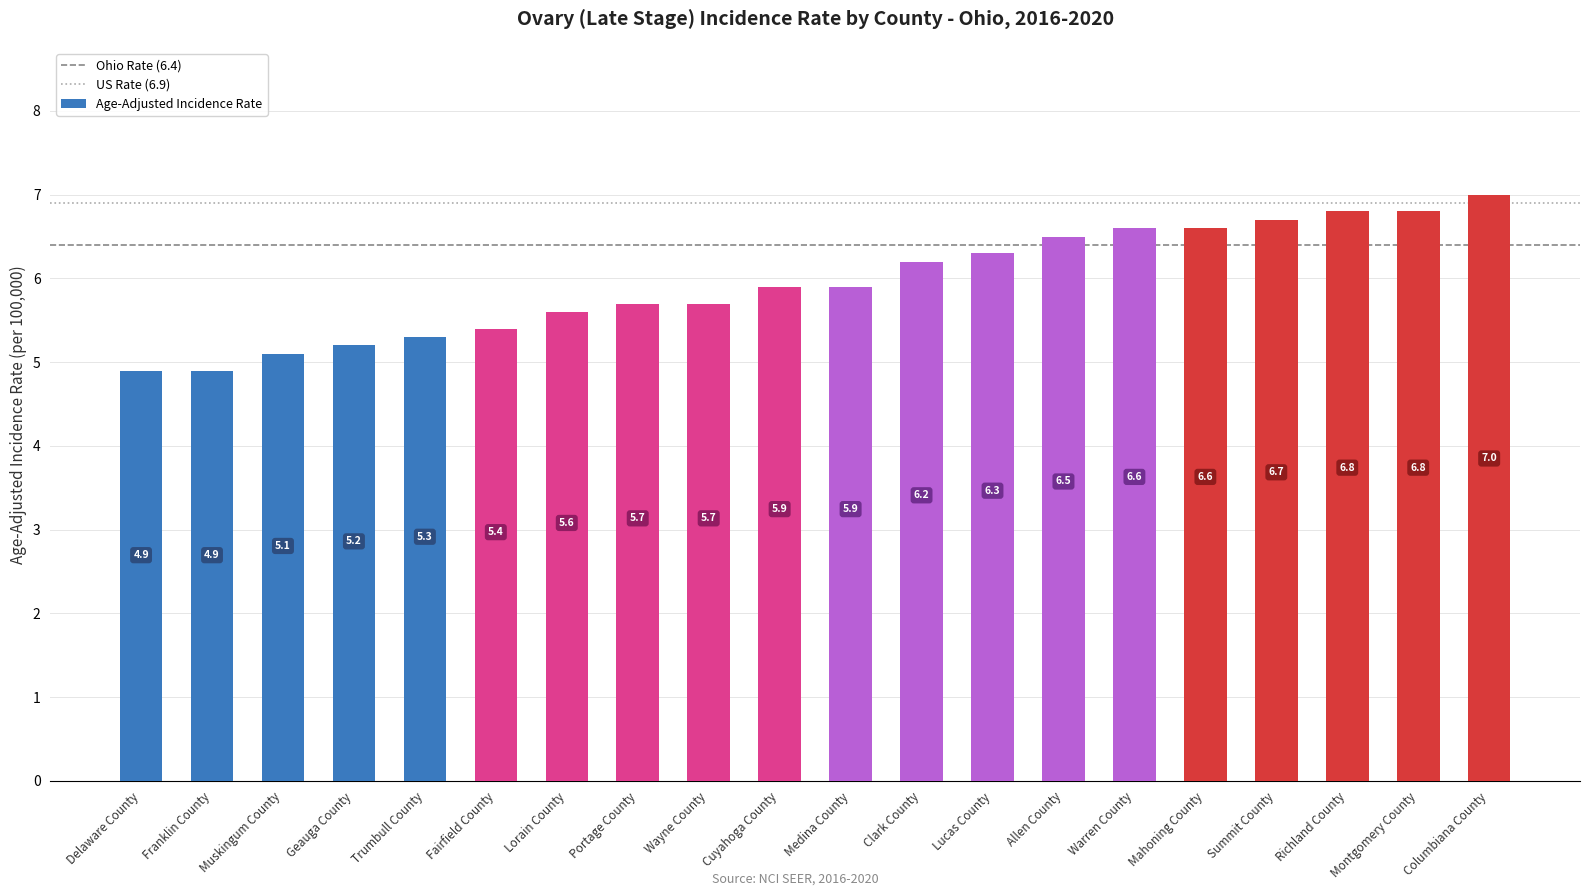

What is the ratio of the value at Delaware County to the value at Lucas County?

0.8